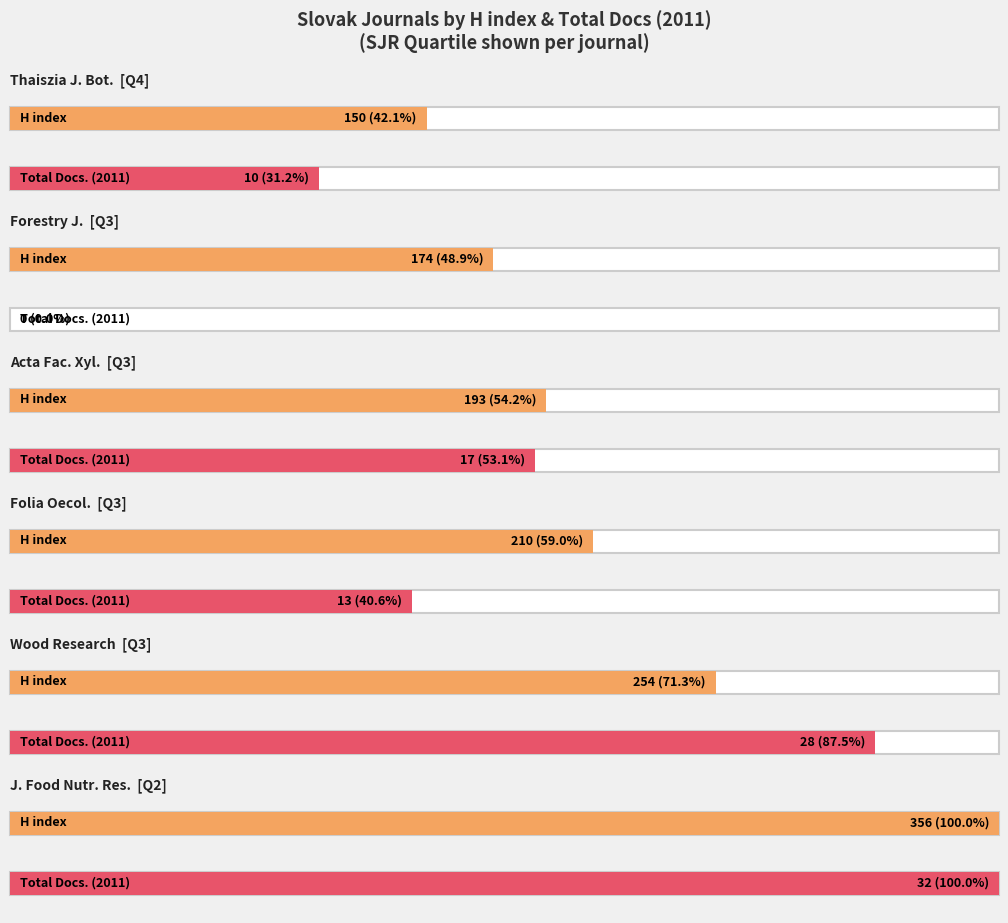

Is it true that Total Docs. (2011) equals 51 at Journal of Food and Nutrition Research?

False